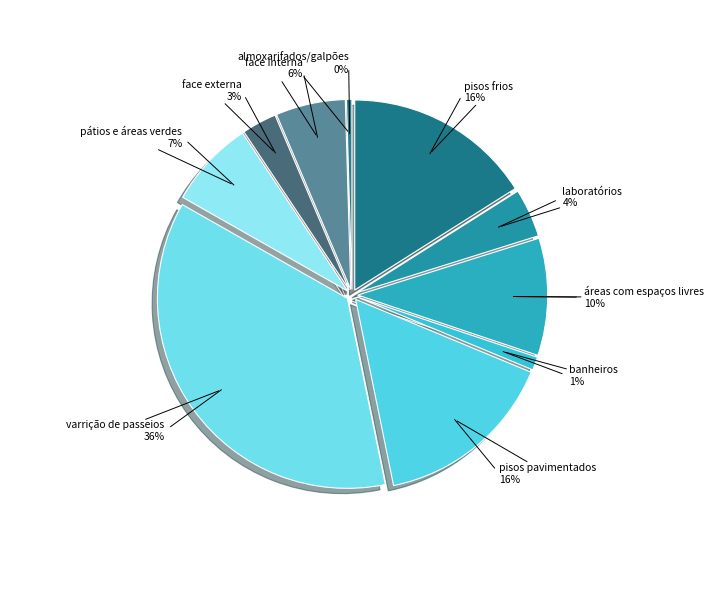

Does any single category account for the majority?

No